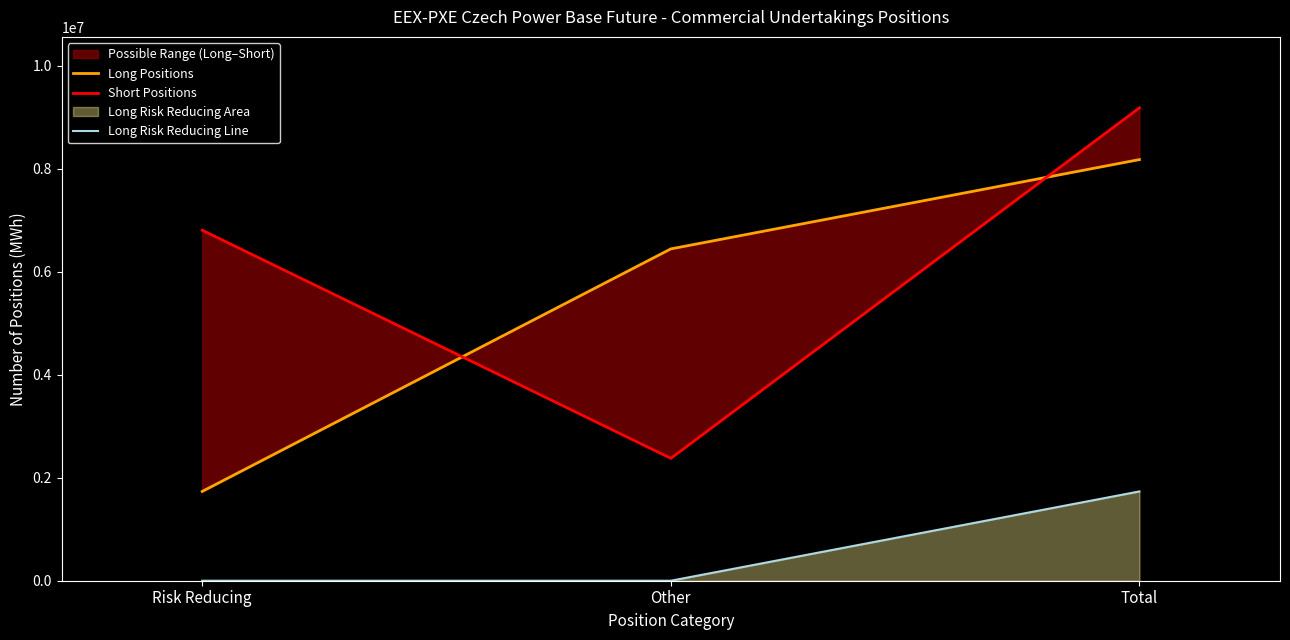

What value does the Long Positions series have at Total, to the nearest 50?

8177900